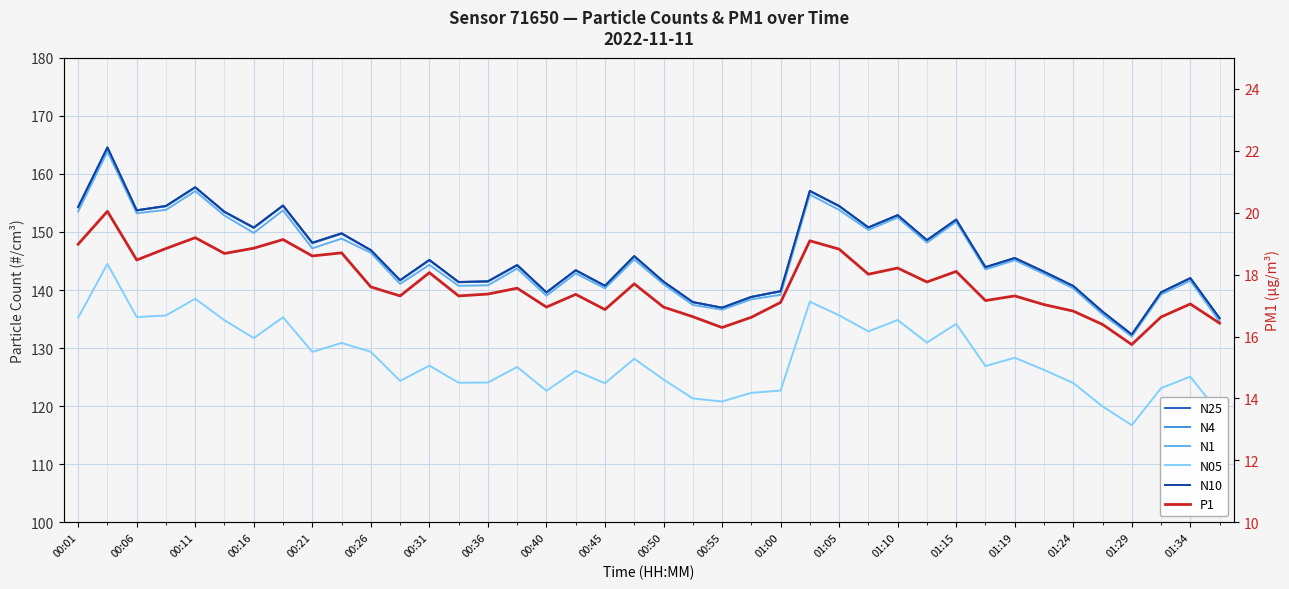

What is the average value of the P1 series?

17.7